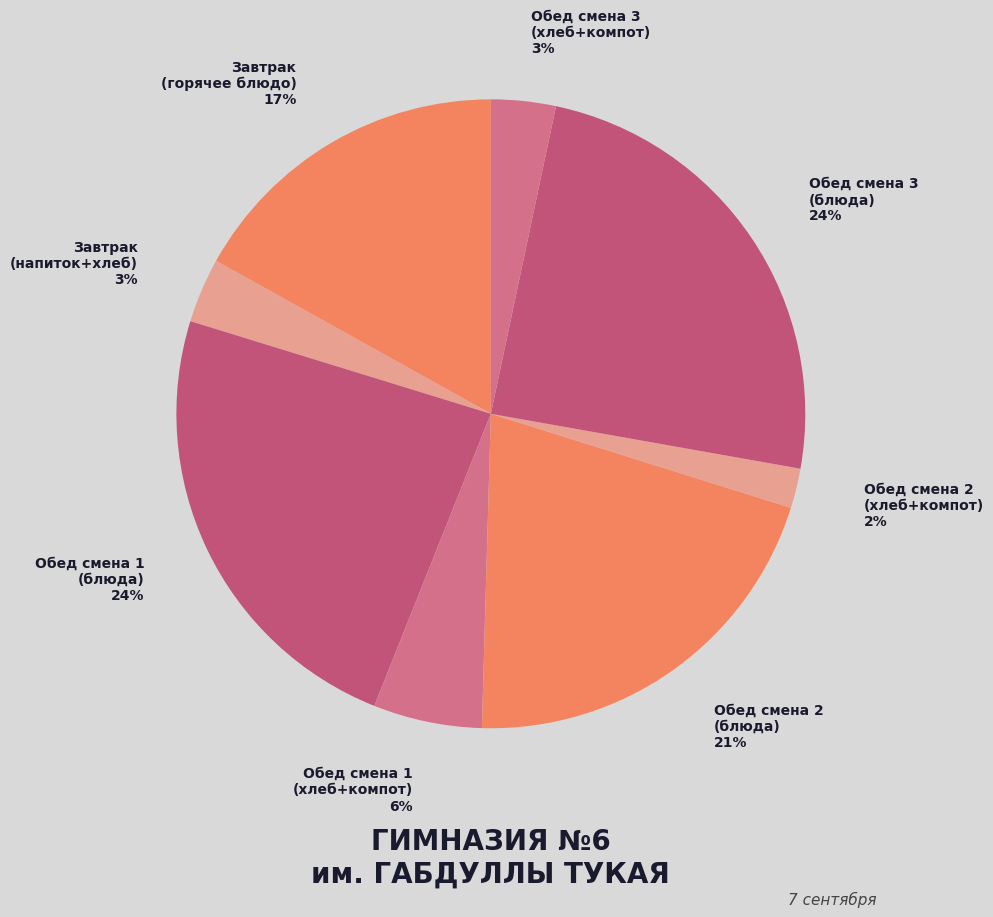

Which category has the smallest portion of the pie?

Обед смена 2 (хлеб+компот)